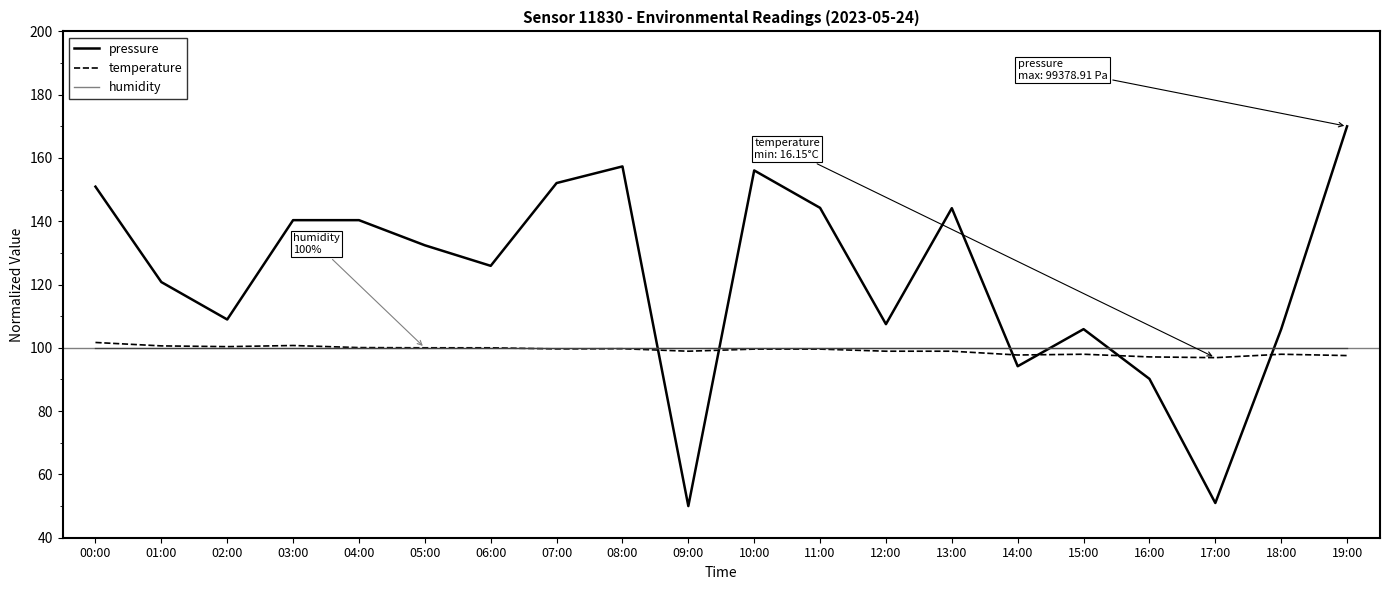

At how many categories does at least one series exceed 55?

20